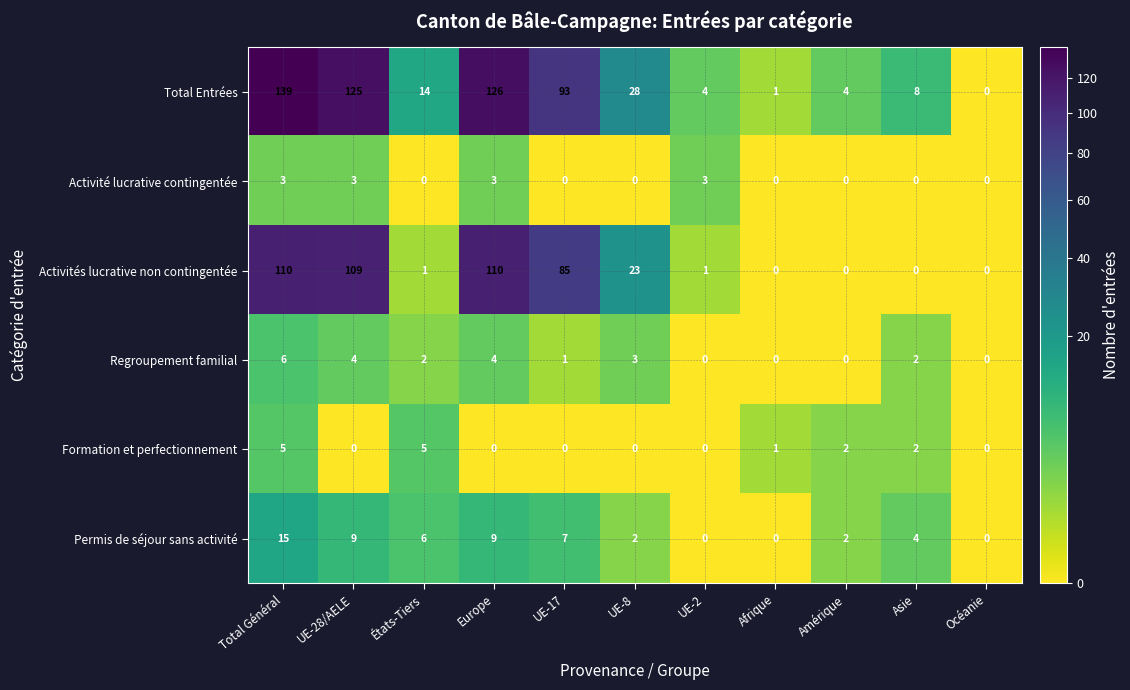

How many distinct data groups are displayed?

6